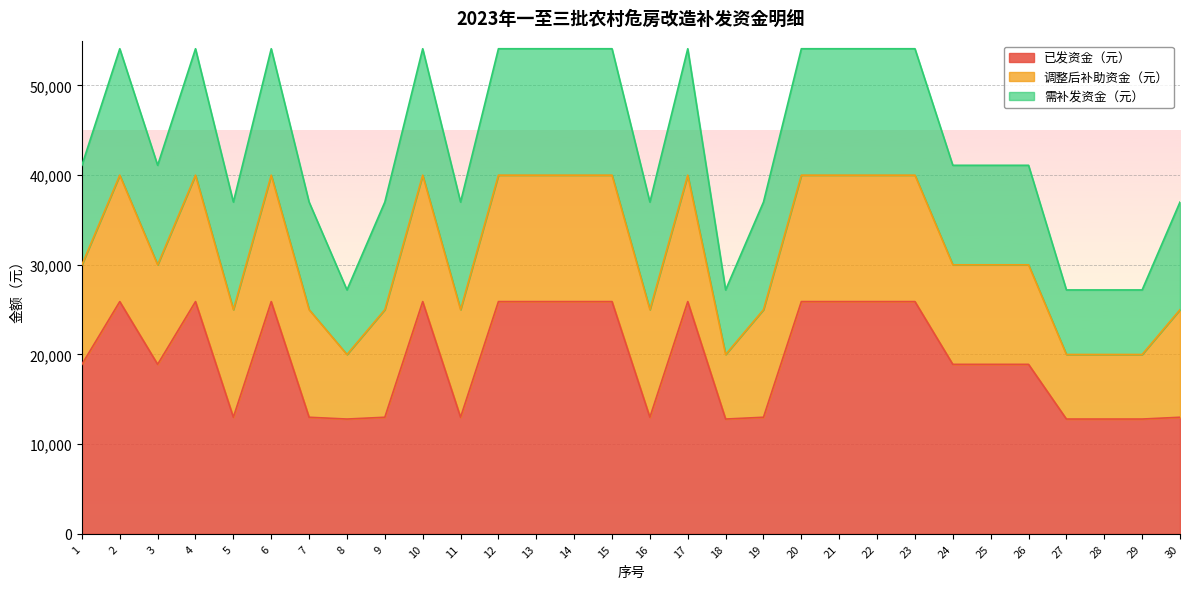

Where is 调整后补助资金（元） nearest to the value 30000?

1